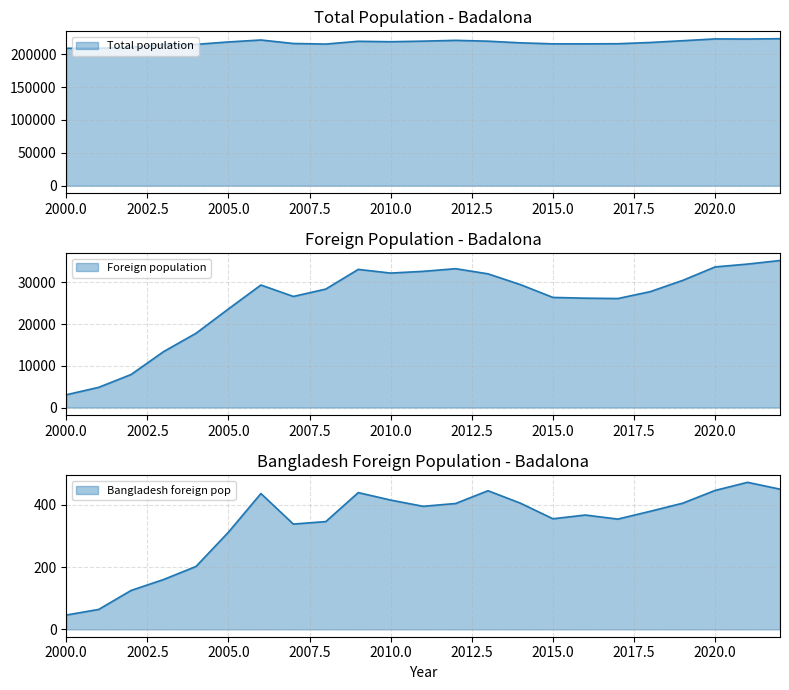

Which has a higher value, 2019 or 2010?

2019